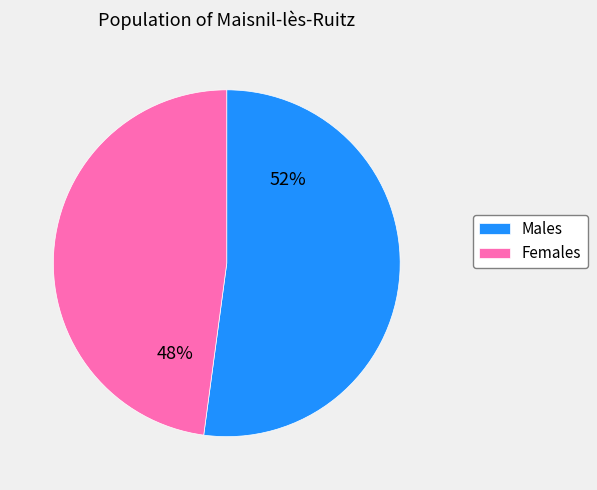

To the nearest percent, what is the difference between the largest and smallest slice percentages?

4%